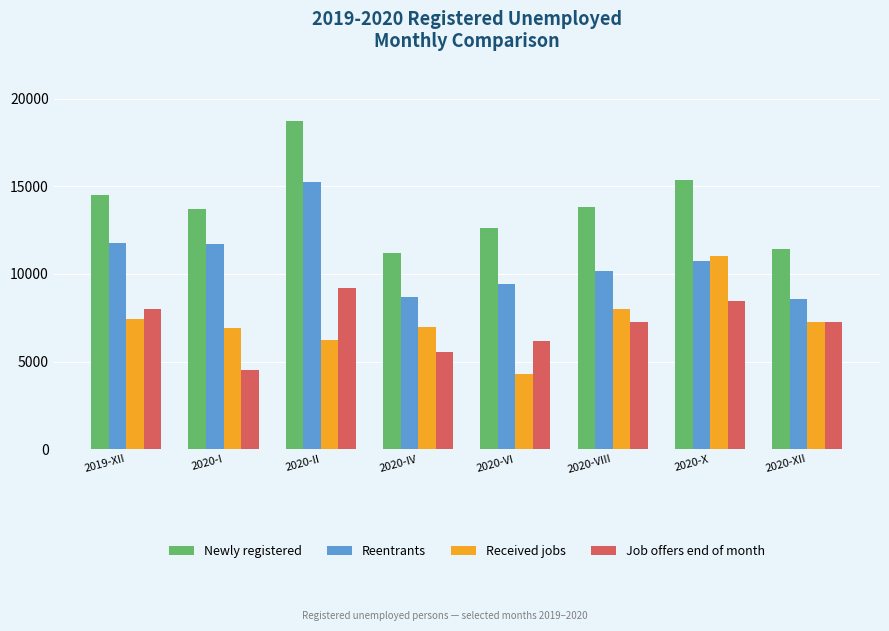

Which series has the largest range (max minus min)?

Newly registered